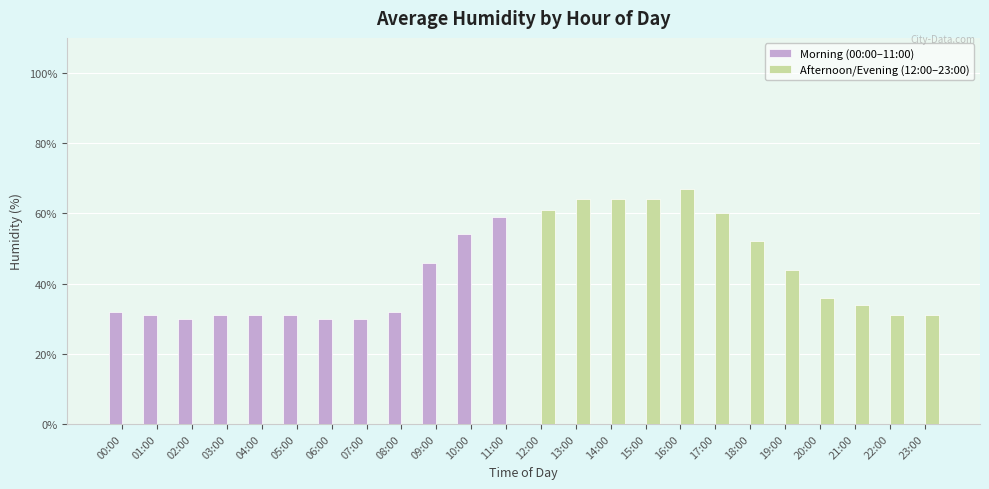

Is the value of Afternoon/Evening (12:00–23:00) at 20:00 greater than the value of Morning (00:00–11:00) at 02:00?

Yes